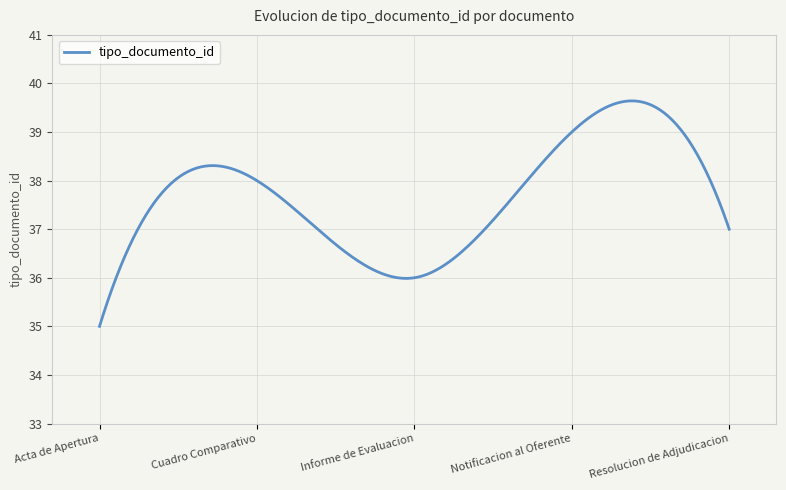

What is the difference between the maximum and minimum values?

4.6